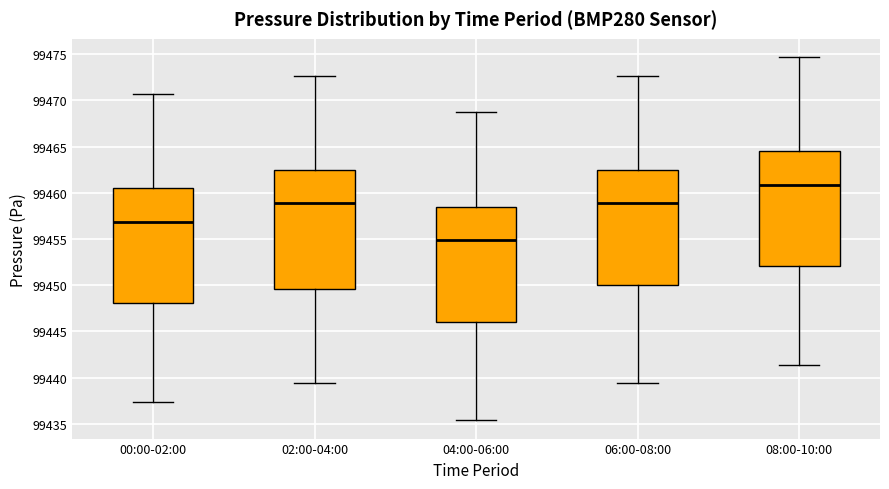

Which box has the highest median line?

08:00-10:00